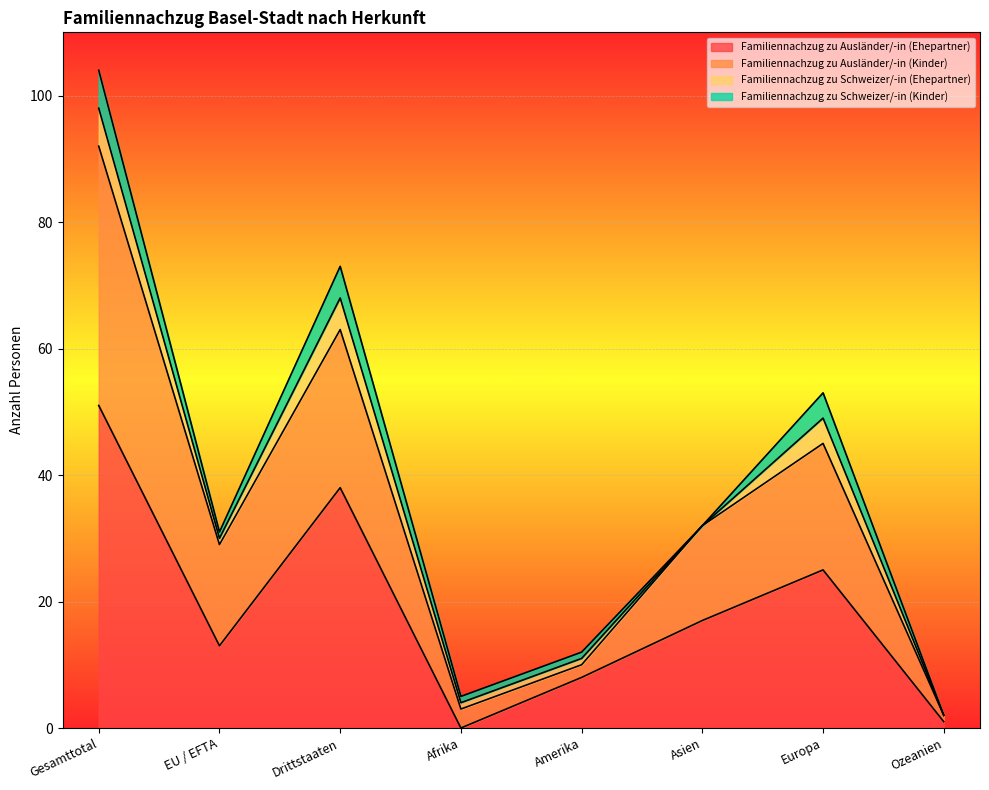

Count the number of categories in the chart.

8